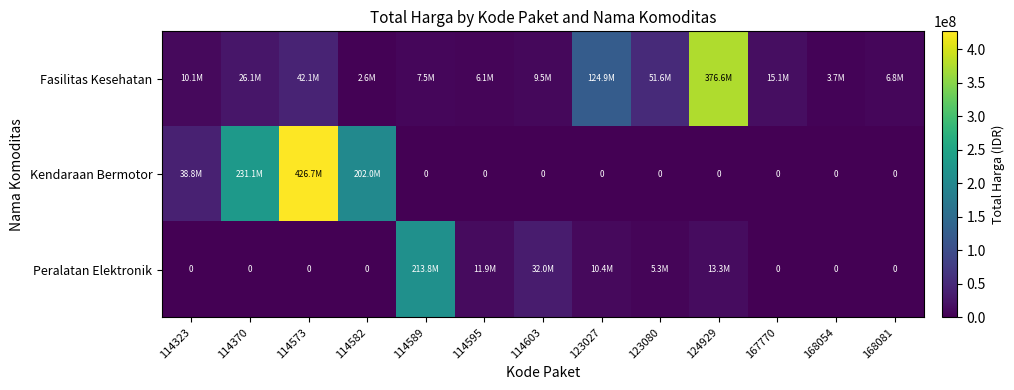

Which series changed the most between 168054 and 168081?

Fasilitas Kesehatan